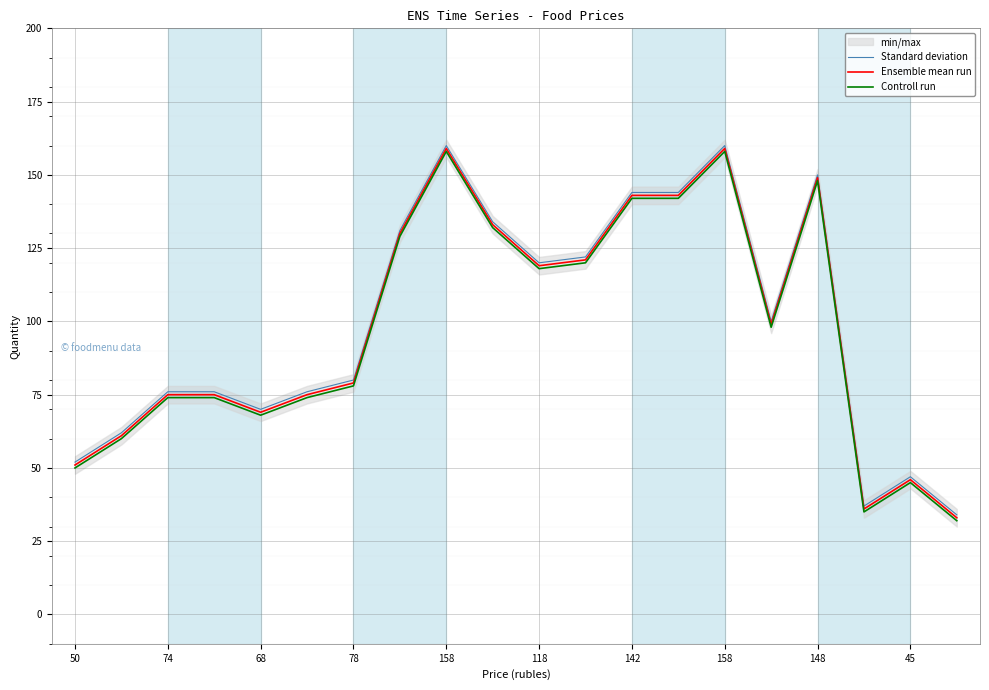

True or false: Ensemble mean run and Controll run intersect in this chart.

False